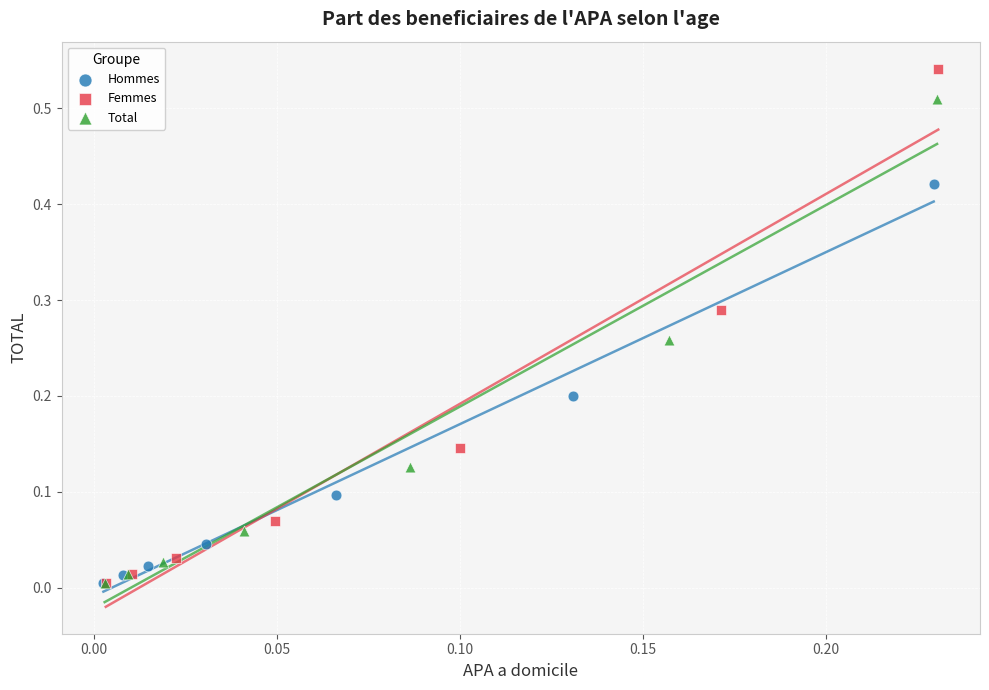

Which series reaches the maximum Y coordinate?

Femmes